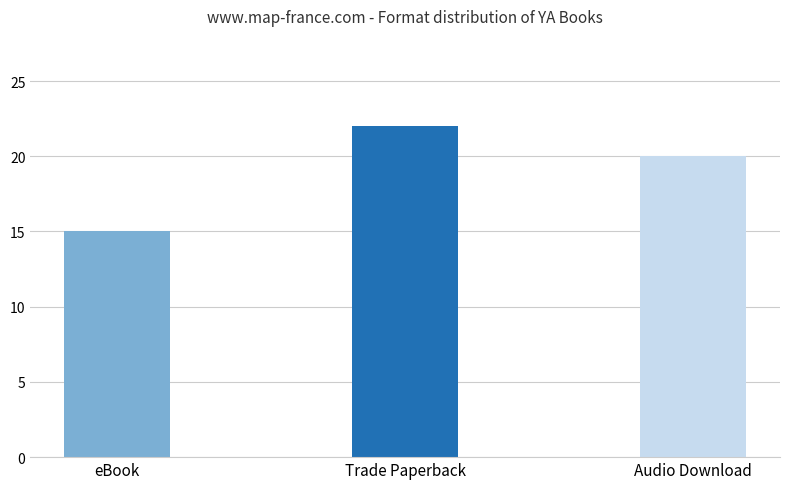

Which series has the largest range (max minus min)?

Count